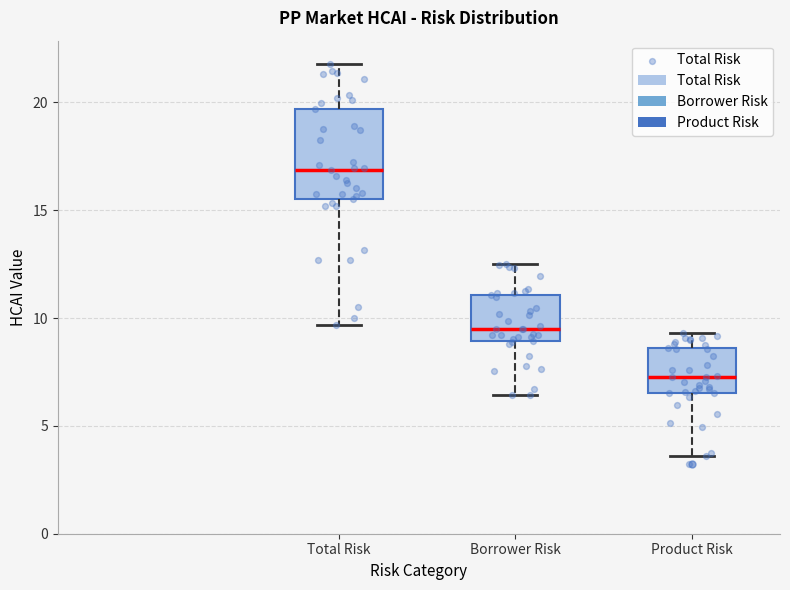

Reading left to right, read every box against the y-axis: the position of its median line, the range the box covers, and the ends of its whiskers. The values are not printed on the chart, so give them approximately, as read against the axis.

Total Risk: median 17.0, box 15.5 to 19.5, whiskers 9.5 to 22.0
Borrower Risk: median 9.5, box 9.0 to 11.0, whiskers 6.5 to 12.5
Product Risk: median 7.0, box 6.5 to 8.5, whiskers 3.5 to 9.5